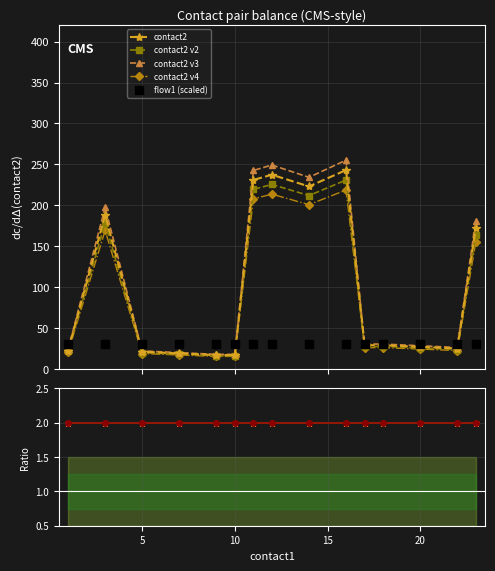

True or false: contact2 has more than 2 points higher than both neighbors.

True